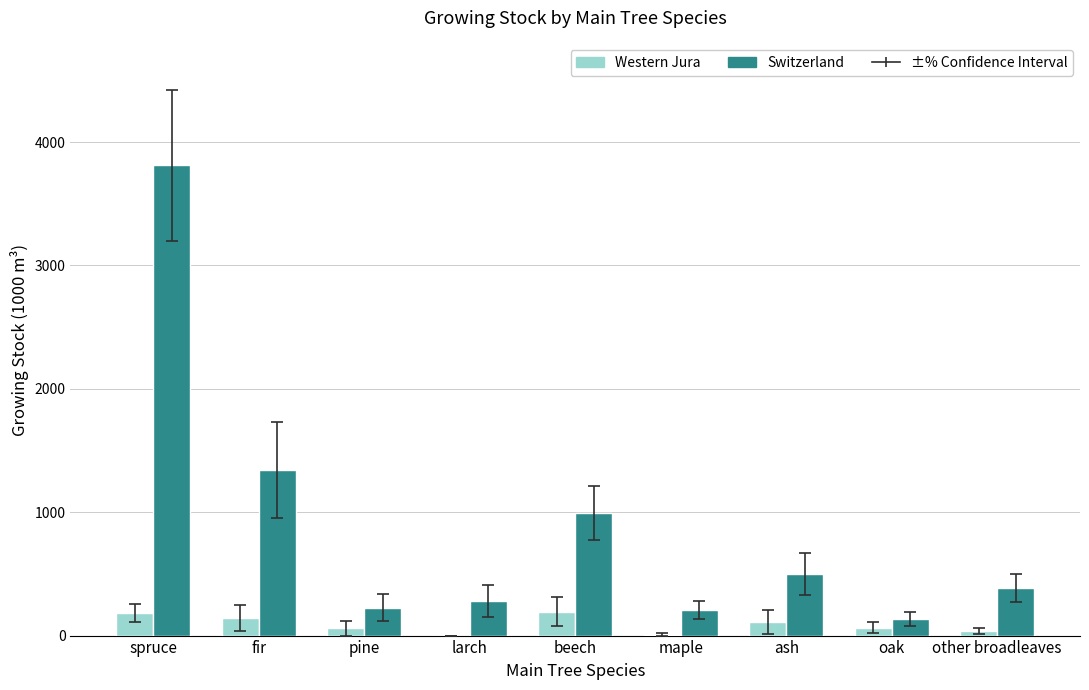

What is the average value of the Western Jura series?

88